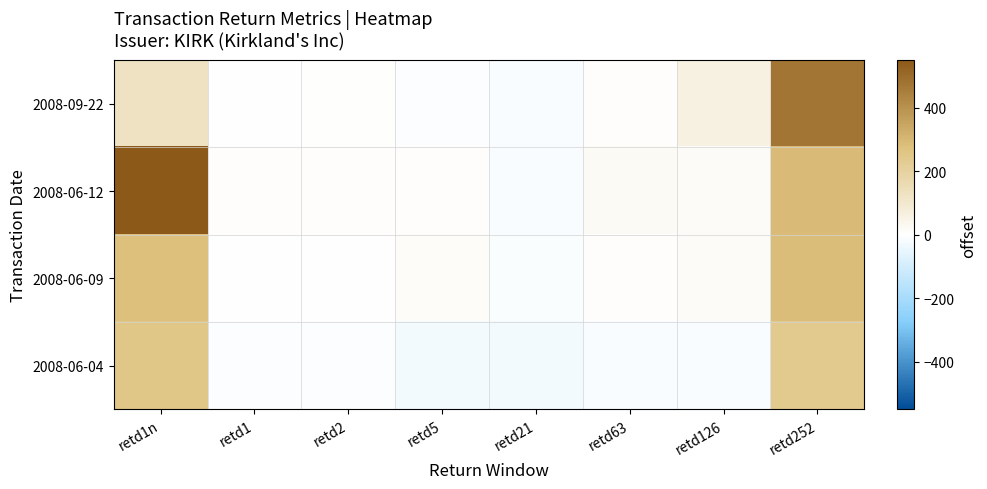

How many distinct data groups are displayed?

4